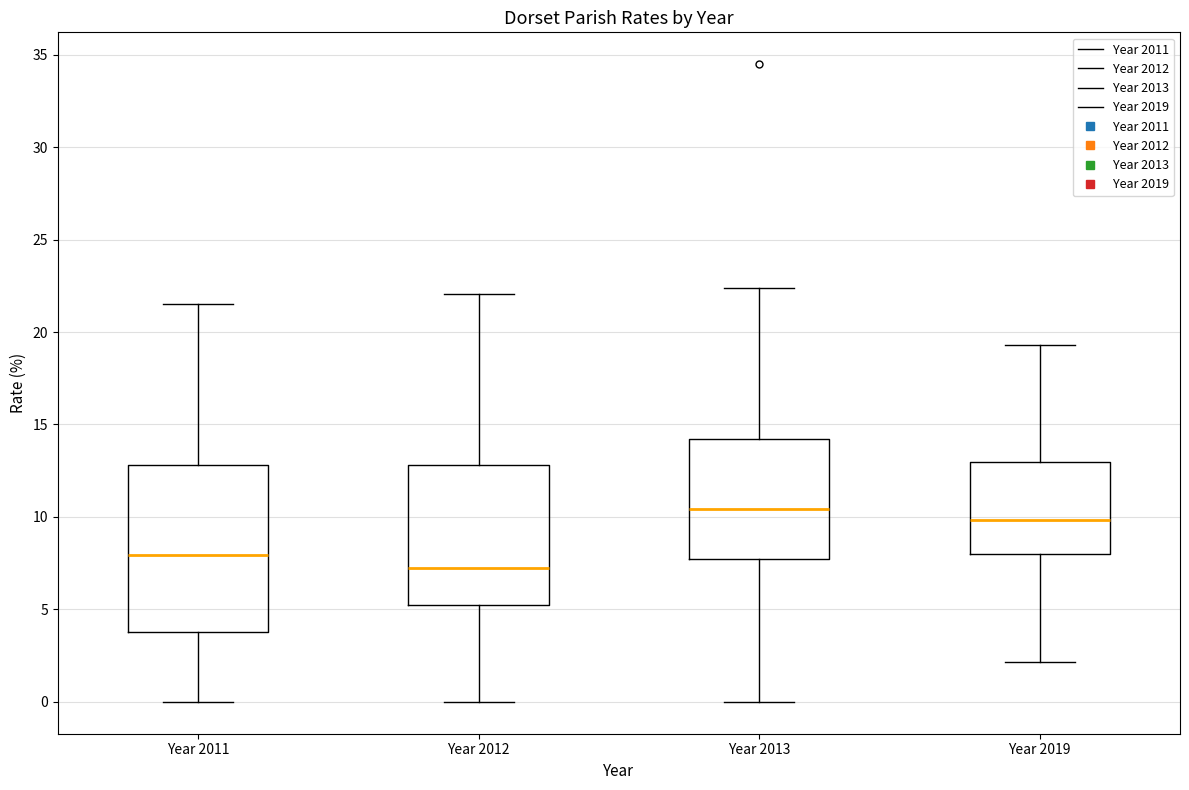

Where does the median line of the box for Year 2019 sit on the y-axis? The values are not printed on the chart, so give them approximately, as read against the axis.

10.0